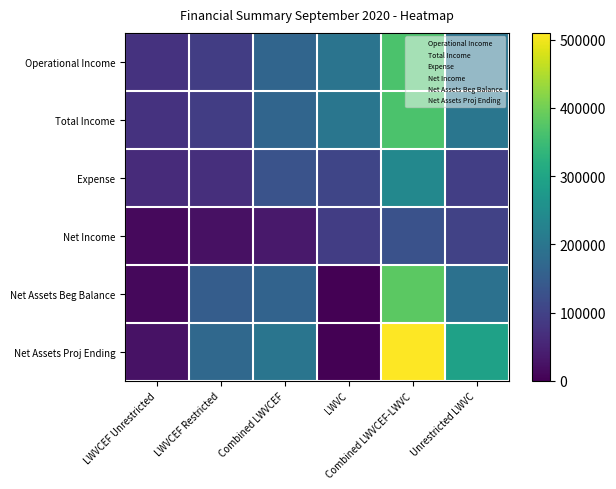

What is the maximum value shown in the chart?

510085.8